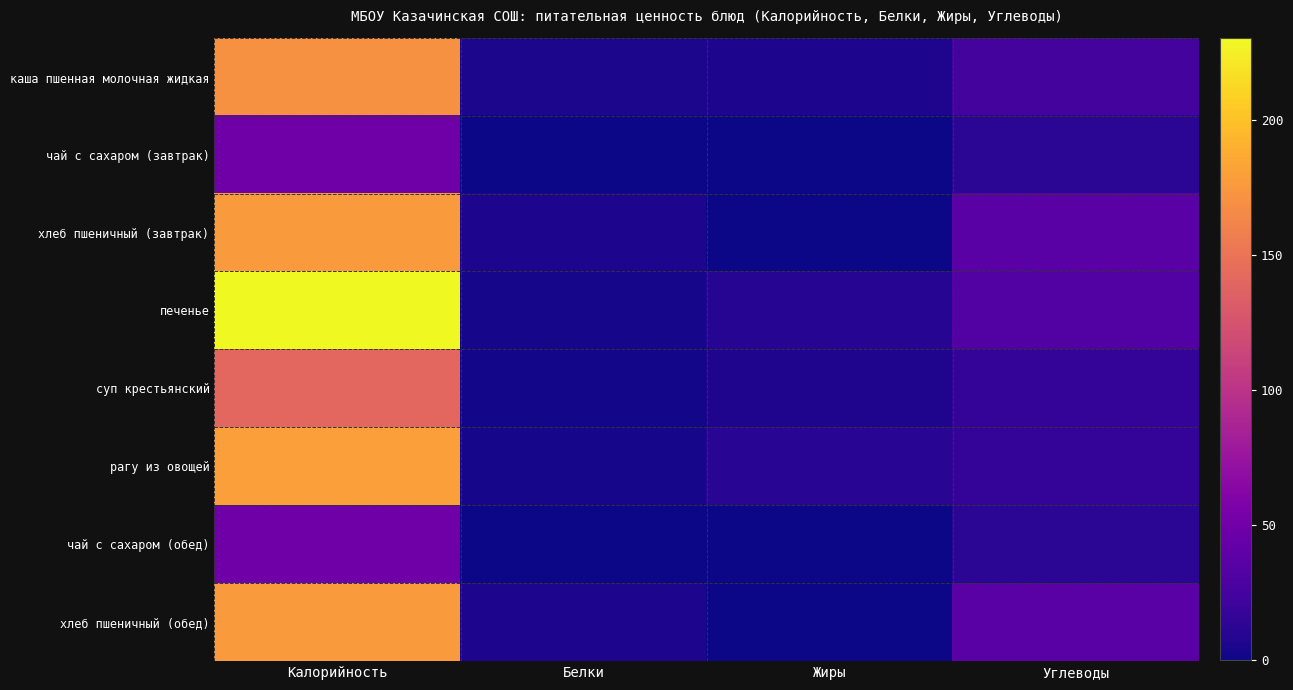

Reading right to left, extract all data points from this chart.

каша пшенная молочная жидкая: Углеводы=25.7	Жиры=5.5	Белки=4.6	Калорийность=170.4
чай с сахаром (завтрак): Углеводы=12.0	Жиры=0.0	Белки=0.1	Калорийность=48.6
хлеб пшеничный (завтрак): Углеводы=36.2	Жиры=0.6	Белки=5.6	Калорийность=176.2
печенье: Углеводы=32.5	Жиры=9.5	Белки=3.5	Калорийность=230.0
суп крестьянский: Углеводы=15.4	Жиры=7.1	Белки=2.3	Калорийность=140.6
рагу из овощей: Углеводы=16.9	Жиры=11.5	Белки=2.8	Калорийность=179.2
чай с сахаром (обед): Углеводы=12.0	Жиры=0.0	Белки=0.1	Калорийность=48.6
хлеб пшеничный (обед): Углеводы=36.2	Жиры=0.6	Белки=5.6	Калорийность=176.2